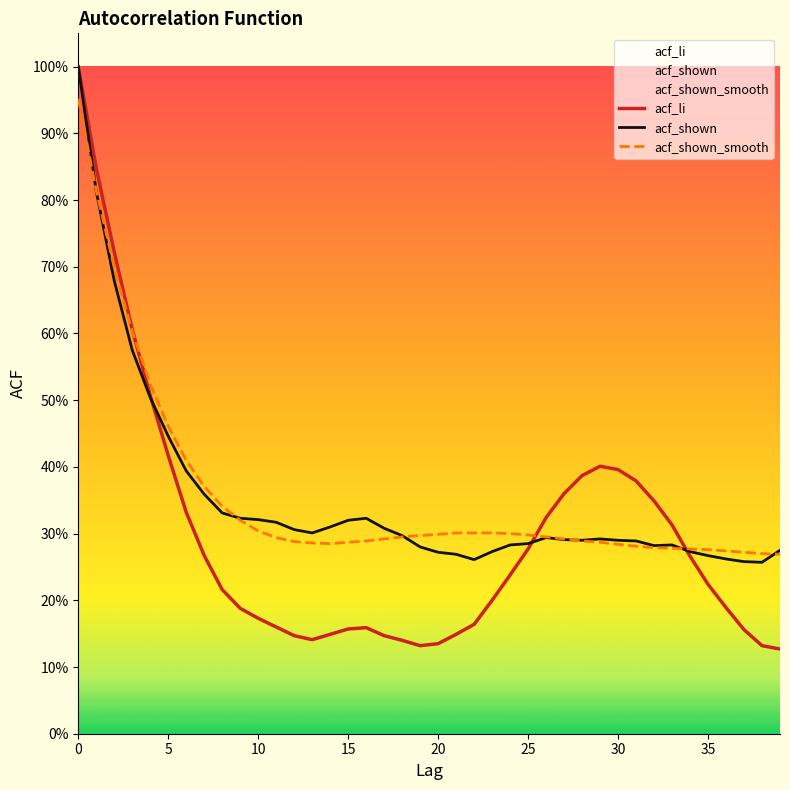

True or false: acf_shown_smooth has more than 1 points higher than both neighbors.

False